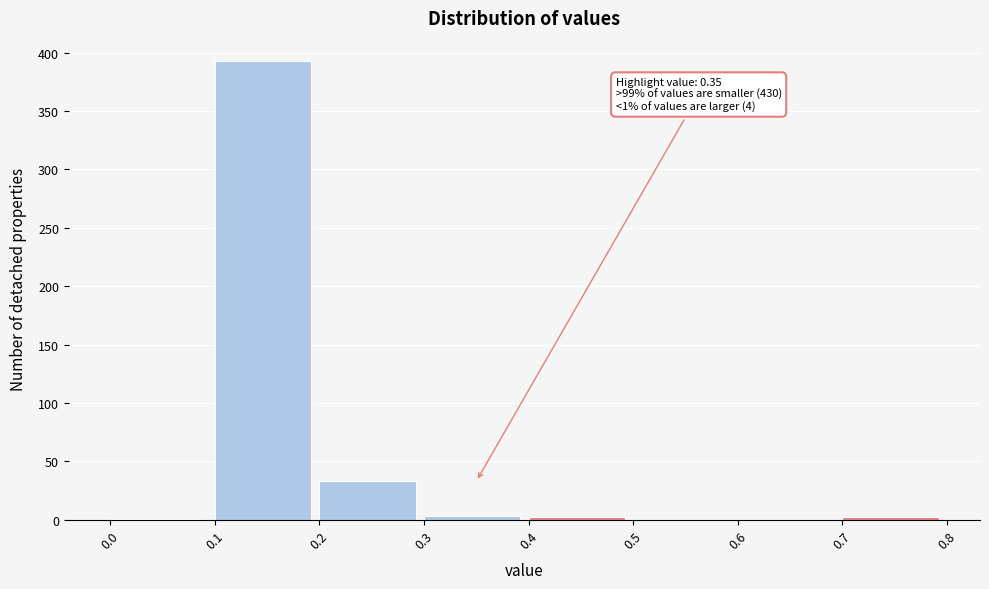

Which range on the x-axis has the tallest bar?

0.1 to 0.2